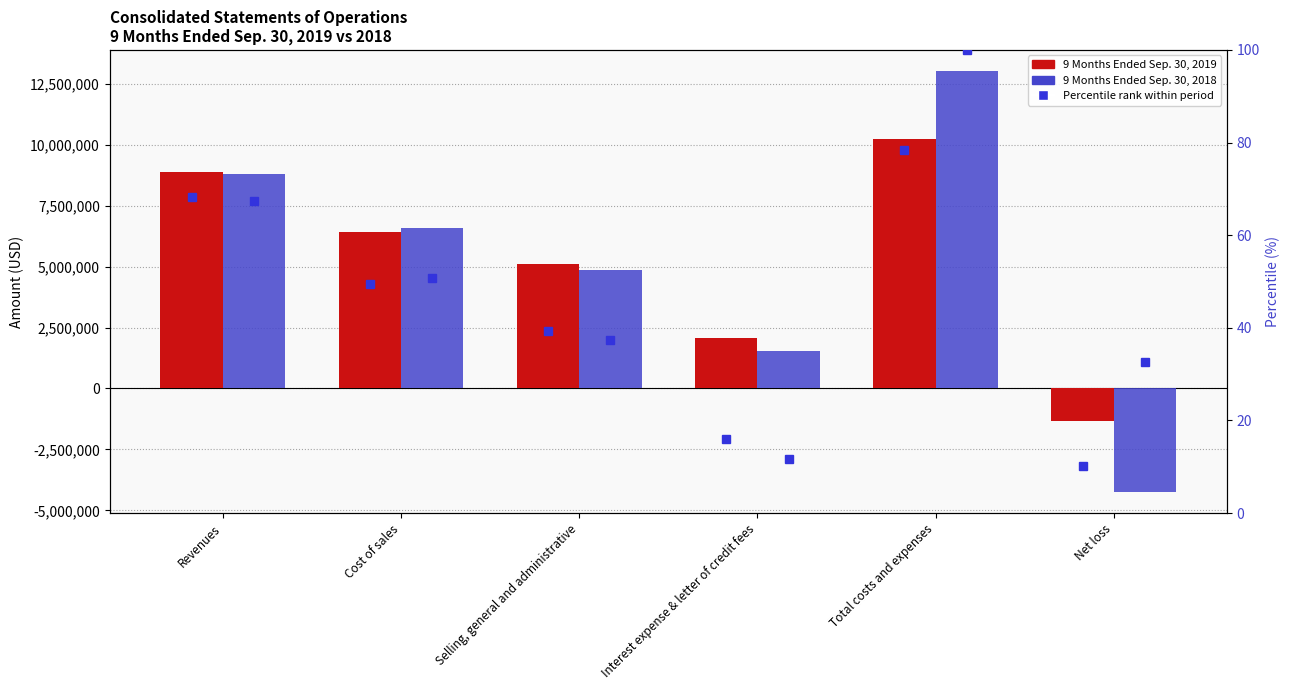

At how many categories does at least one series exceed 9522174?

1